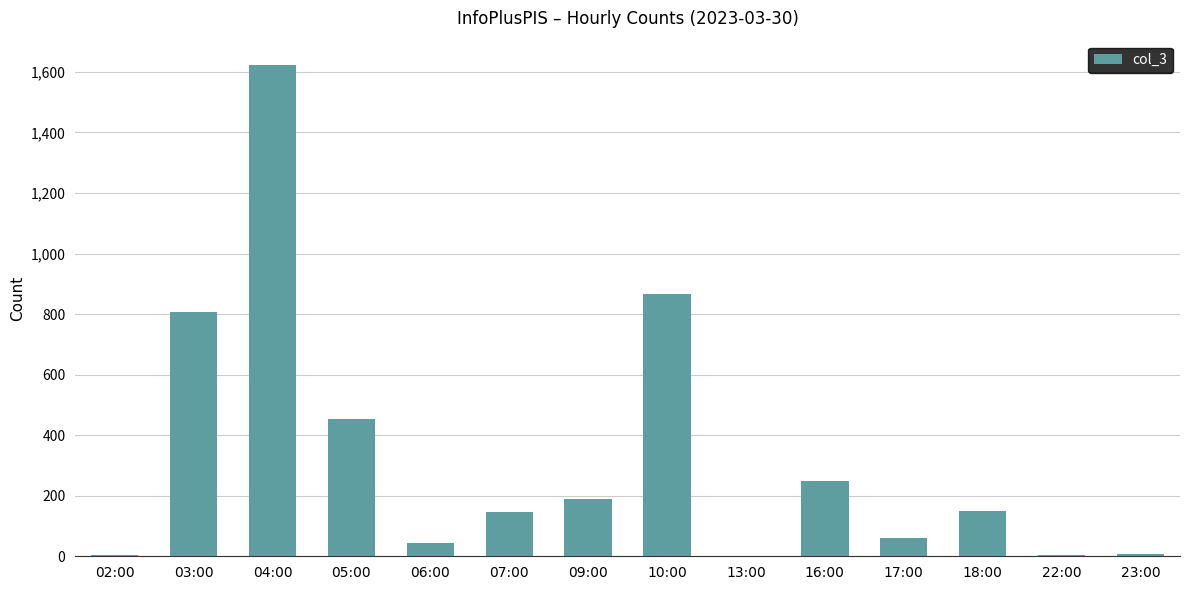

At which label is the value closest to 811?

03:00